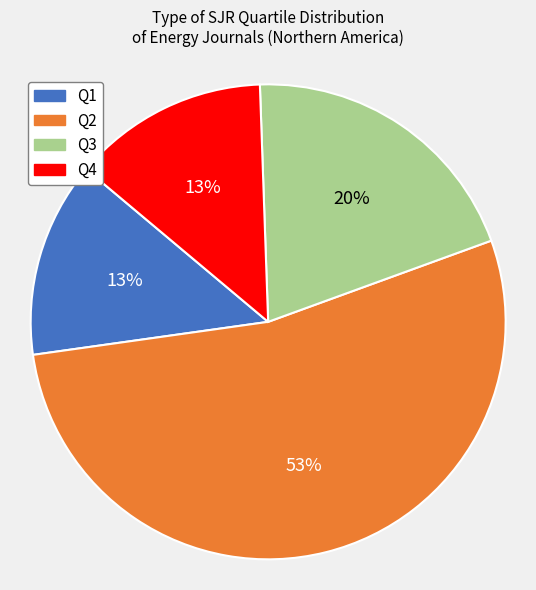

Count the number of slices in the pie.

4